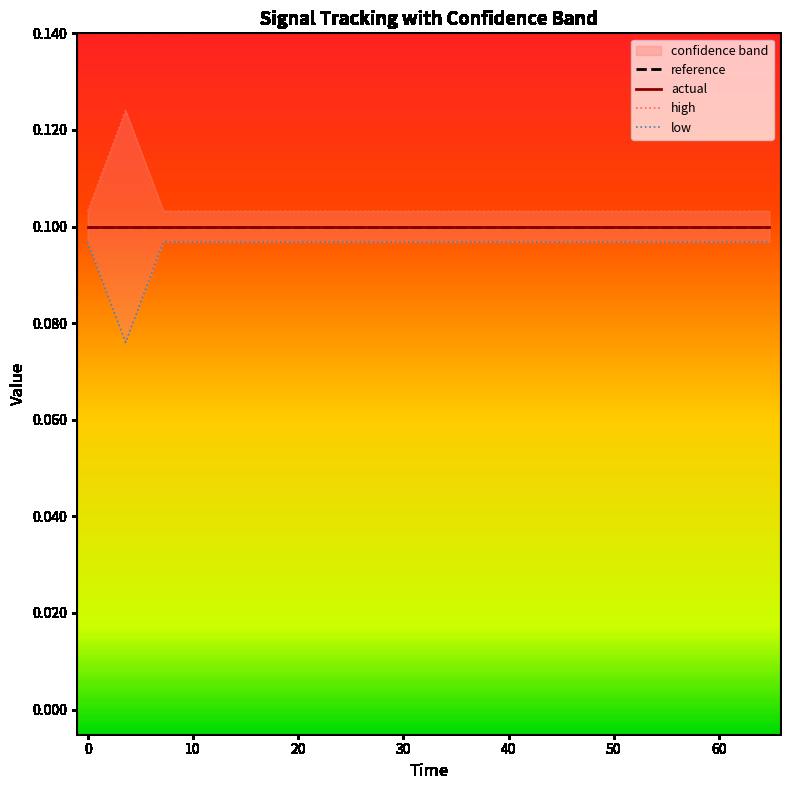

True or false: actual and high cross at least once.

False